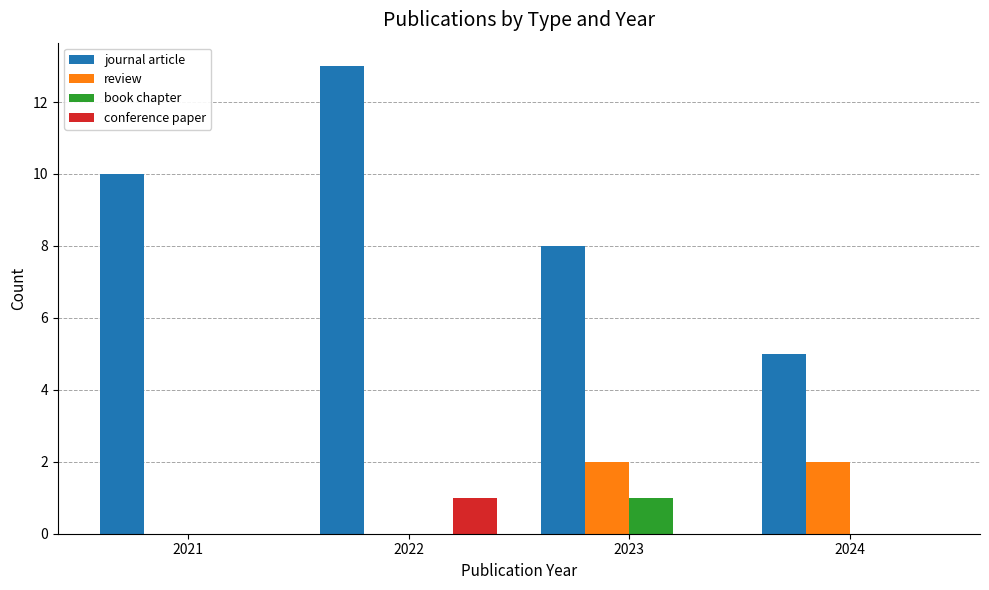

How many categories are shown in the chart?

4